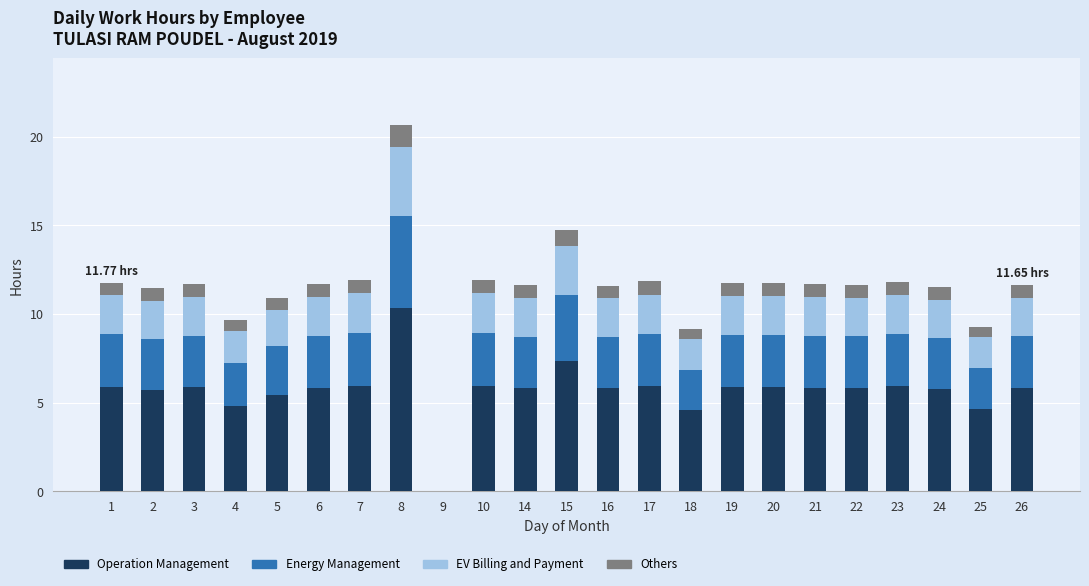

At which category is the sum across all series the highest?

8